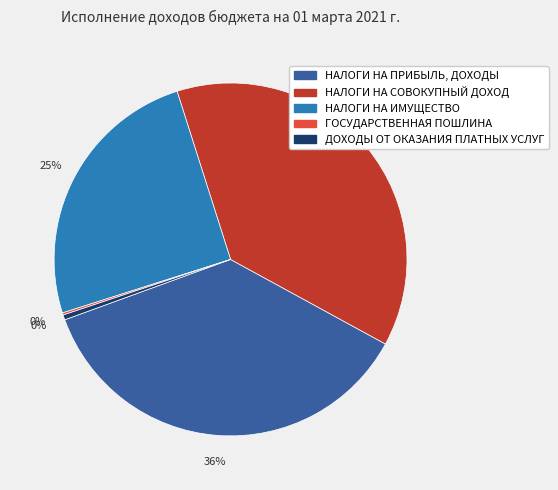

What percentage is the НАЛОГИ НА СОВОКУПНЫЙ ДОХОД slice, to the nearest percent?

38%